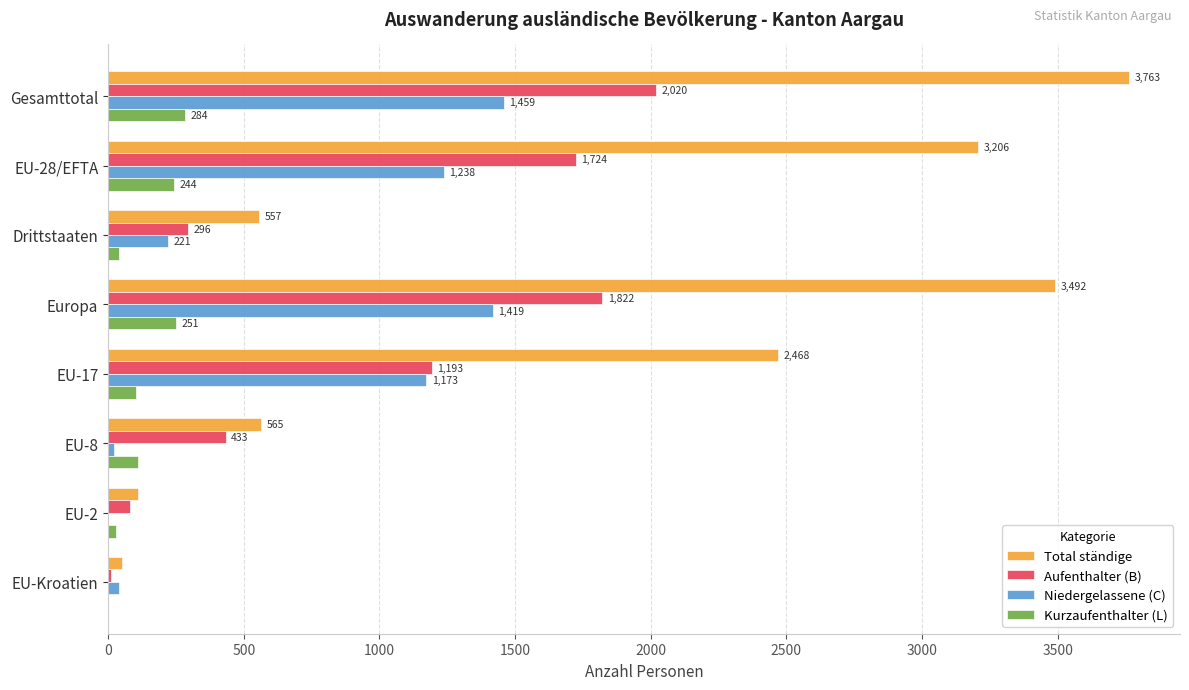

Which series has the largest total across all categories?

Total ständige